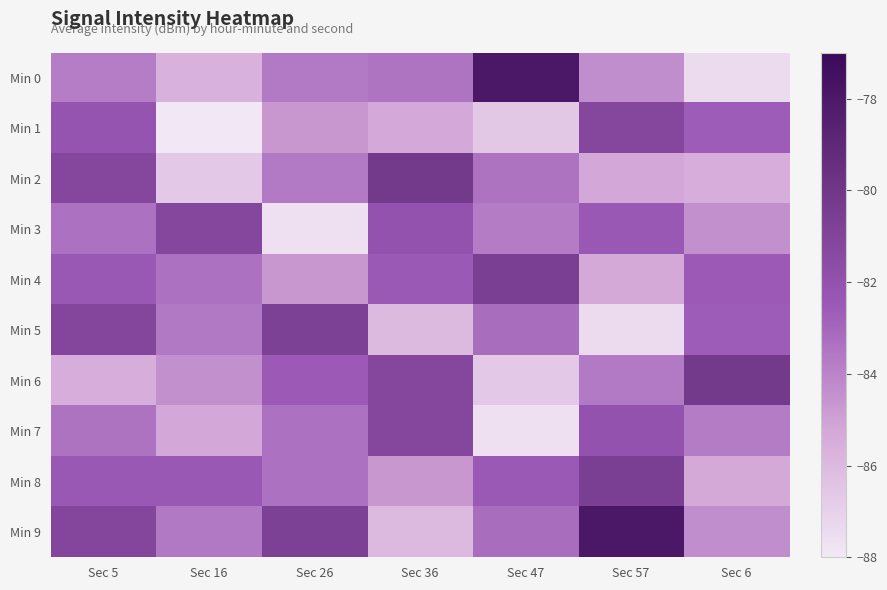

Which series has the largest range (max minus min)?

Min 0